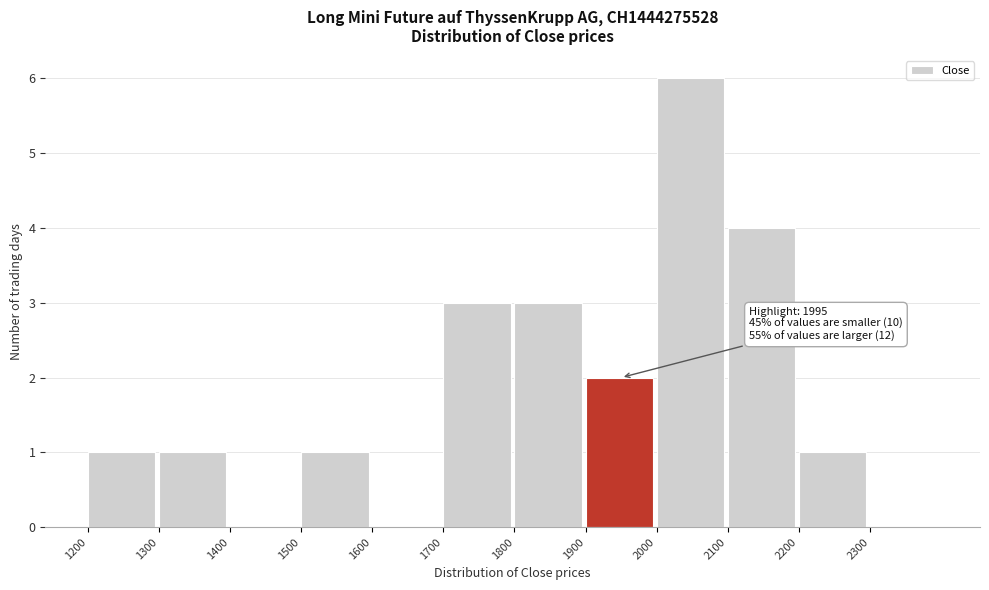

Over which range of the x-axis is the bar tallest?

2000 to 2100